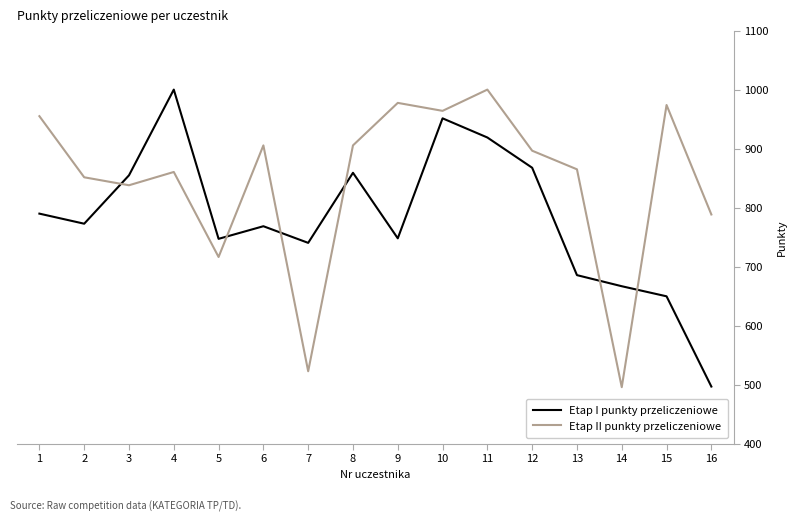

Where is Etap II punkty przeliczeniowe nearest to the value 747?

5